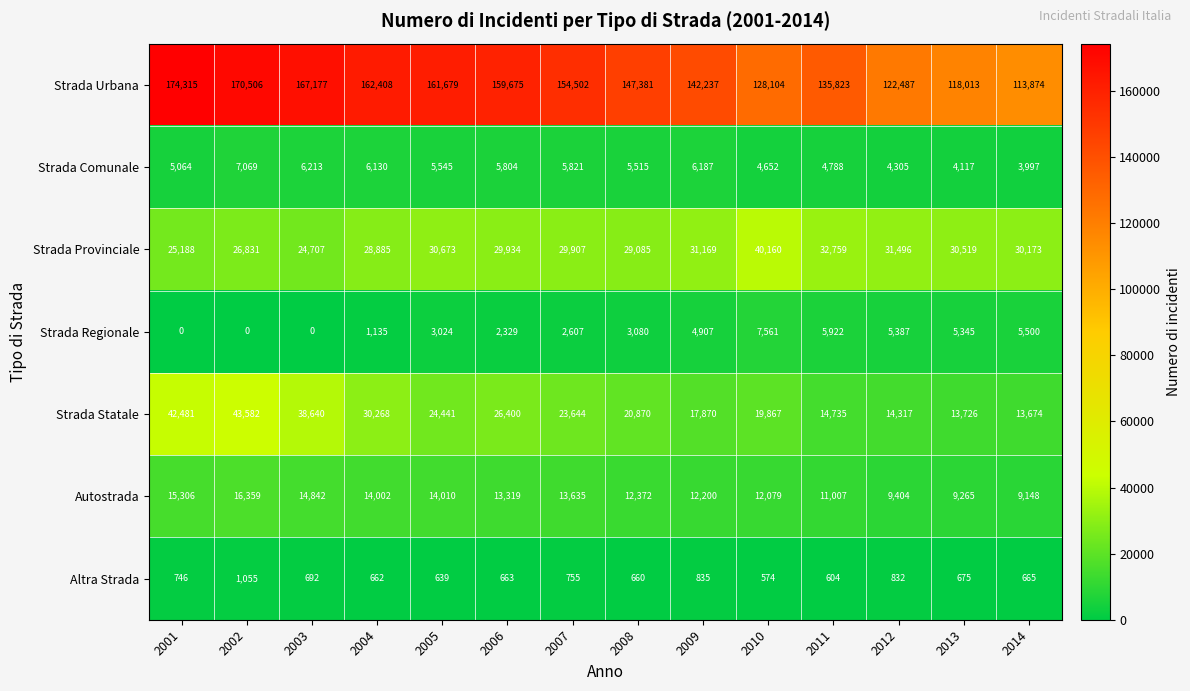

Which series has the largest range (max minus min)?

Strada Urbana